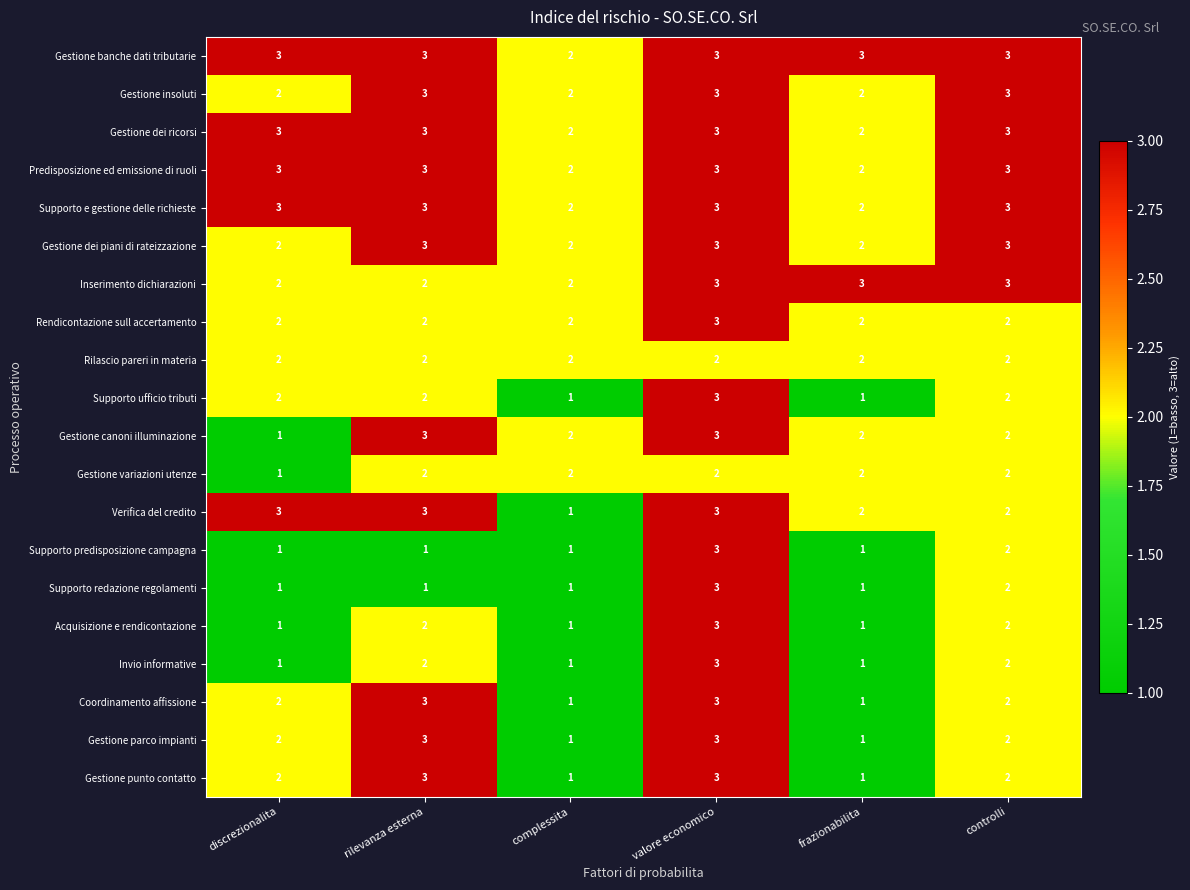

Count the number of categories in the chart.

6